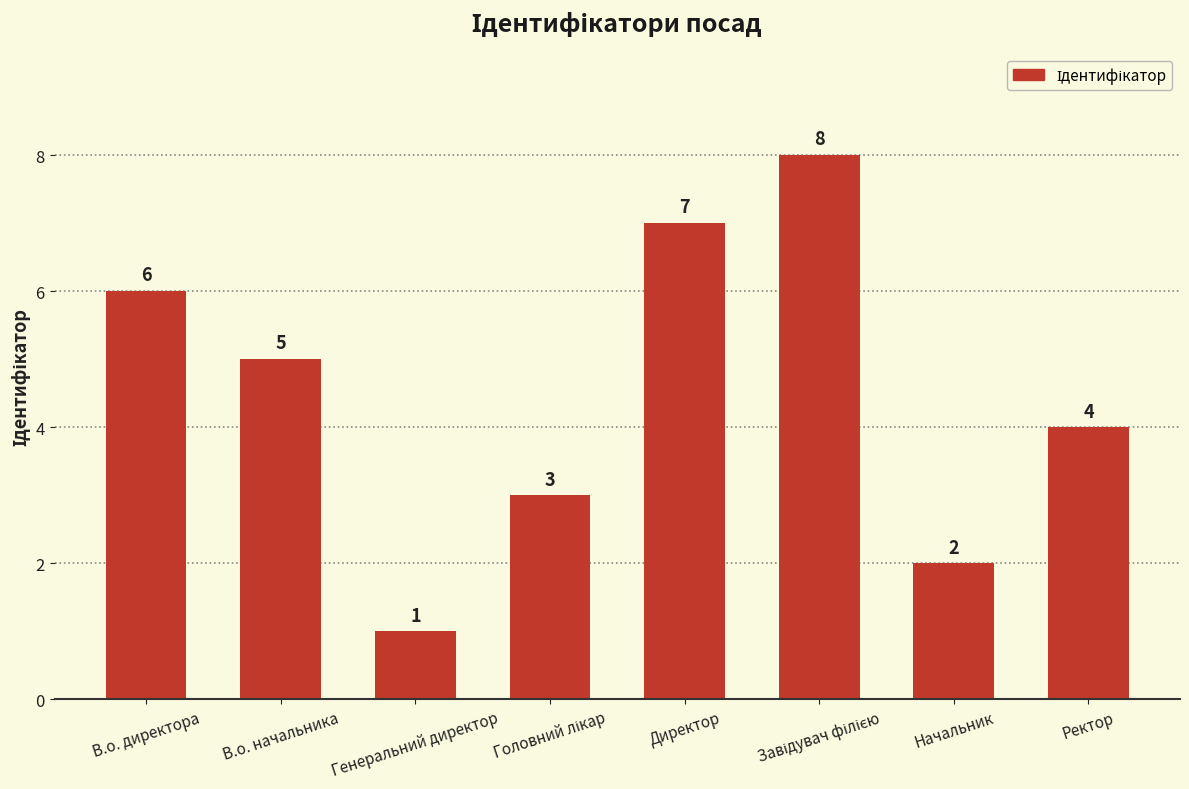

At which label is the value closest to 4?

Ректор